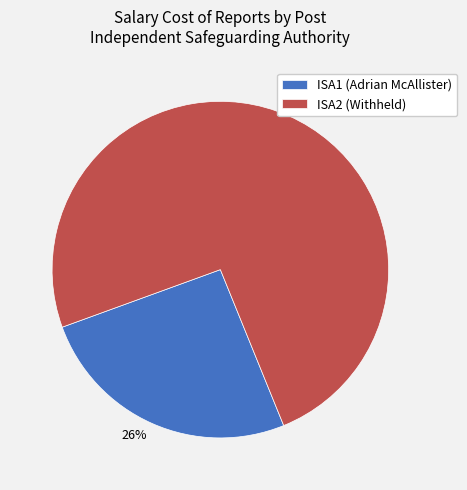

To the nearest percent, what percentage of the pie is ISA1?

26%